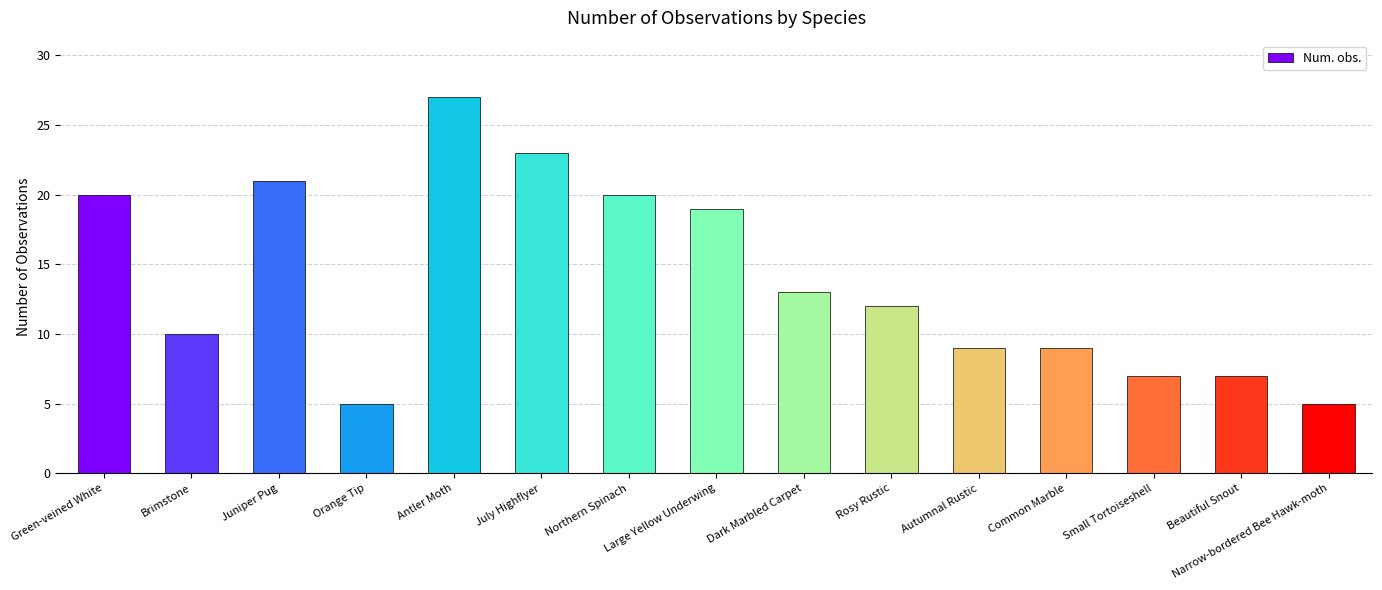

What is the difference between the values at Brimstone and Common Marble?

1